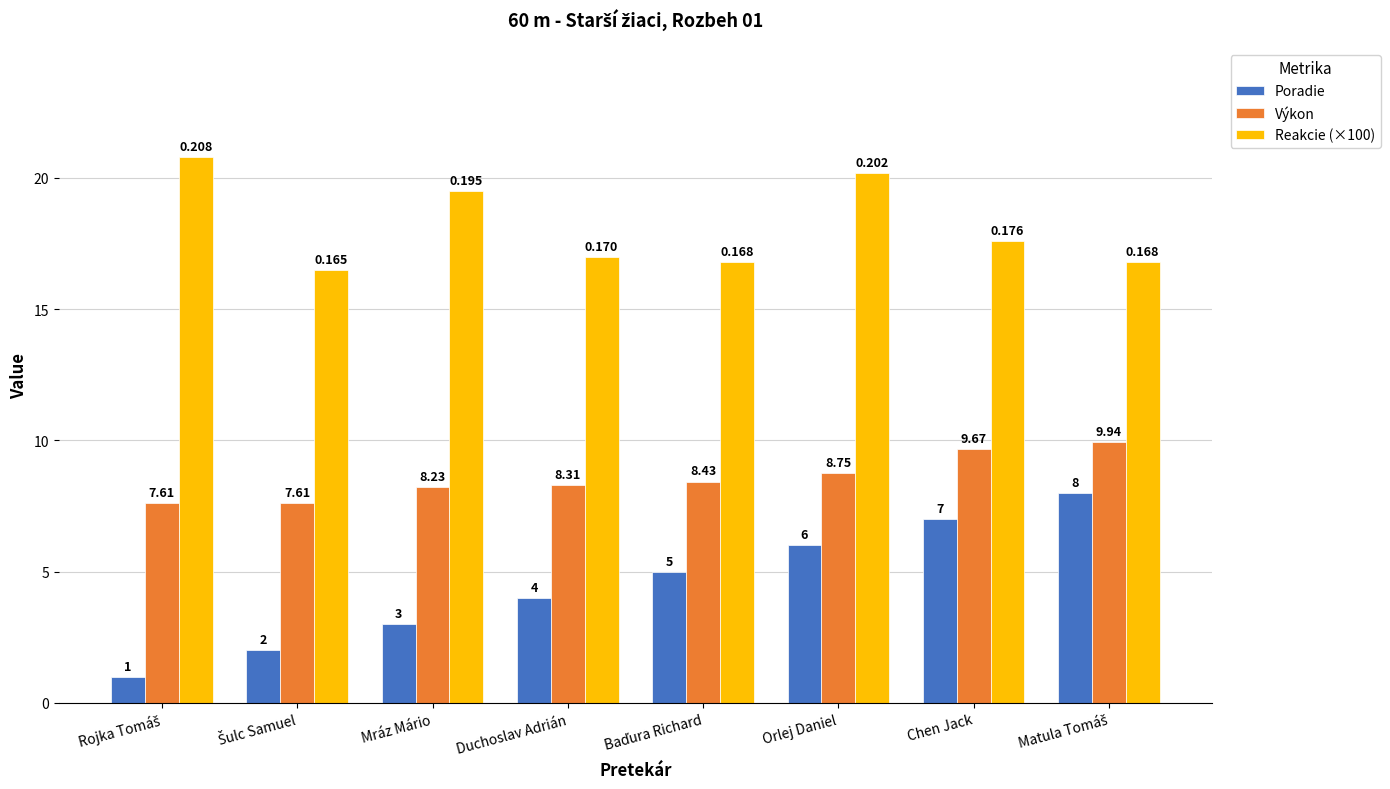

At which label is Reakcie (×100) closest to 18?

Chen Jack